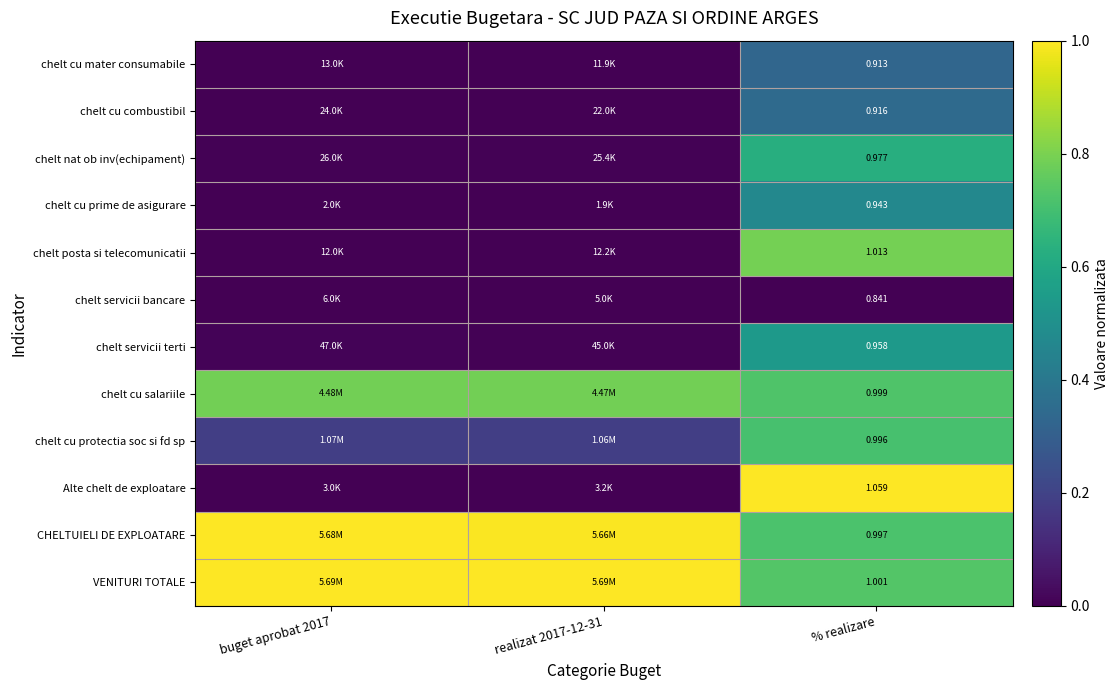

The value of chelt servicii terti at % realizare is 0.2. True or false?

False